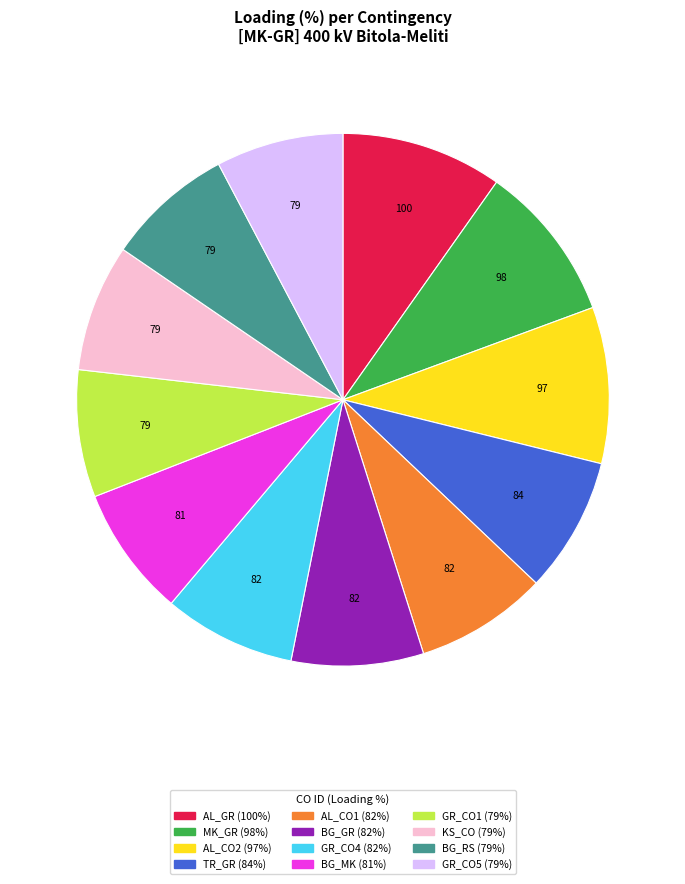

Does any single category account for the majority?

No